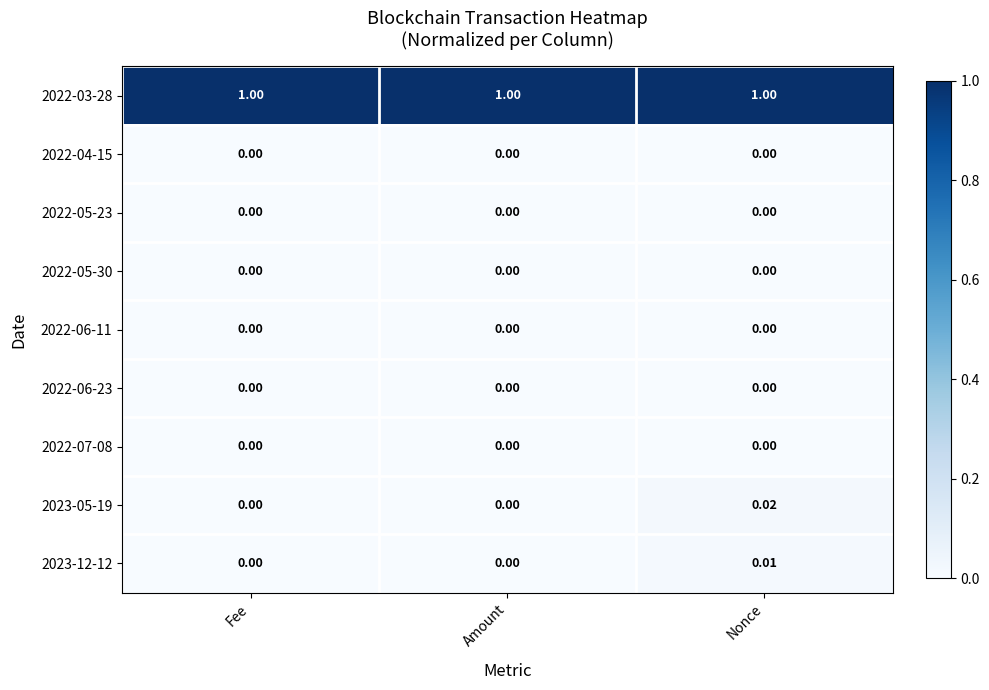

At which category is the sum across all series the highest?

Nonce